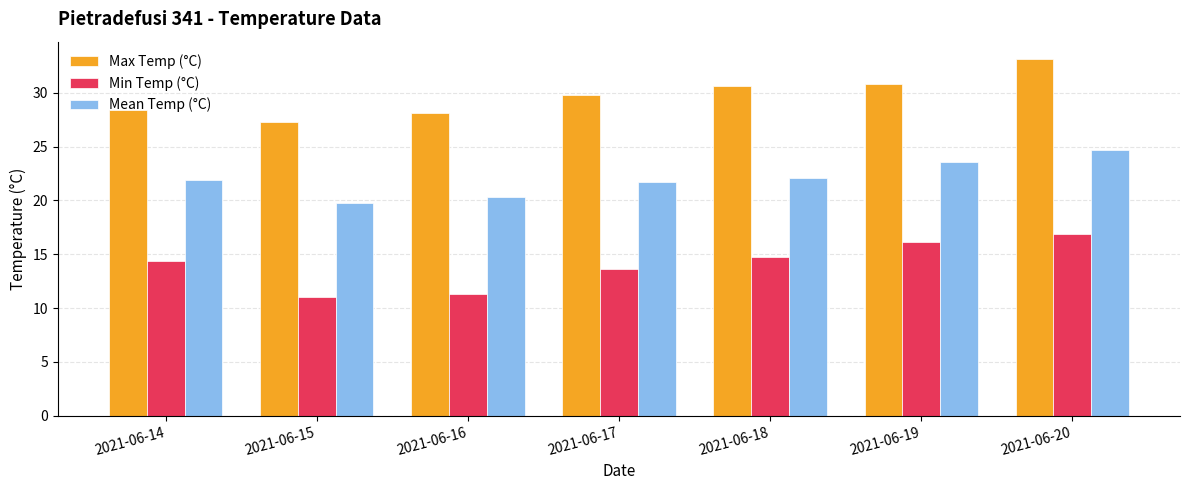

True or false: Max Temp (°C) has a value of 37.7 at 2021-06-14.

False